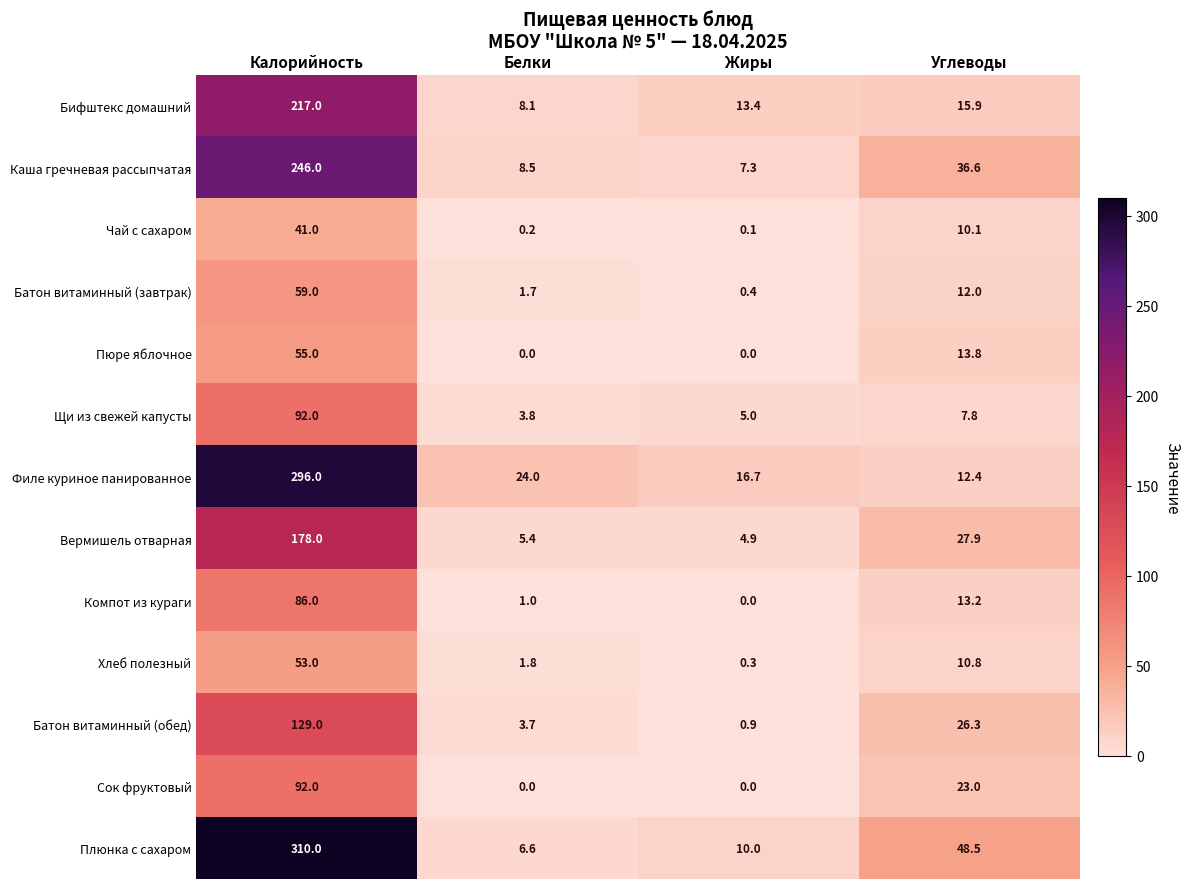

List the labels in order of Батон витаминный (обед) value, largest first.

Калорийность, Углеводы, Белки, Жиры